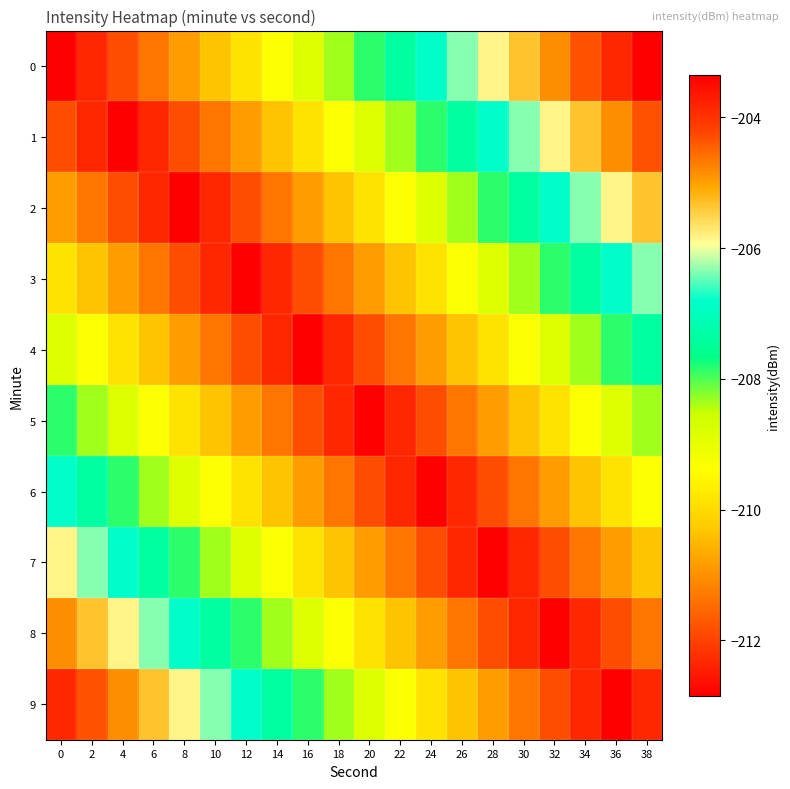

How many data points does each series have?

20